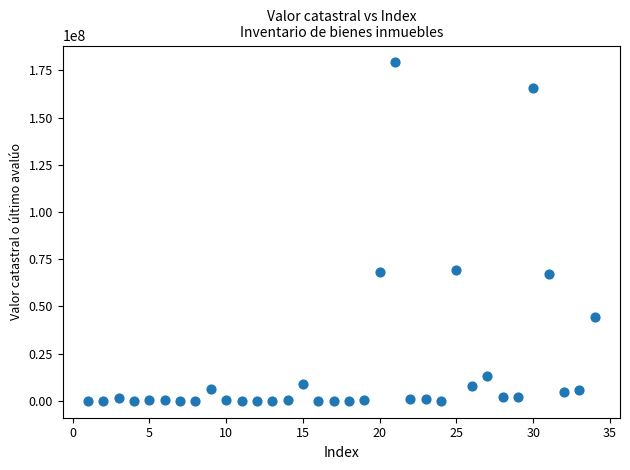

What is the range of Y values (max minus min)?

179190505.7